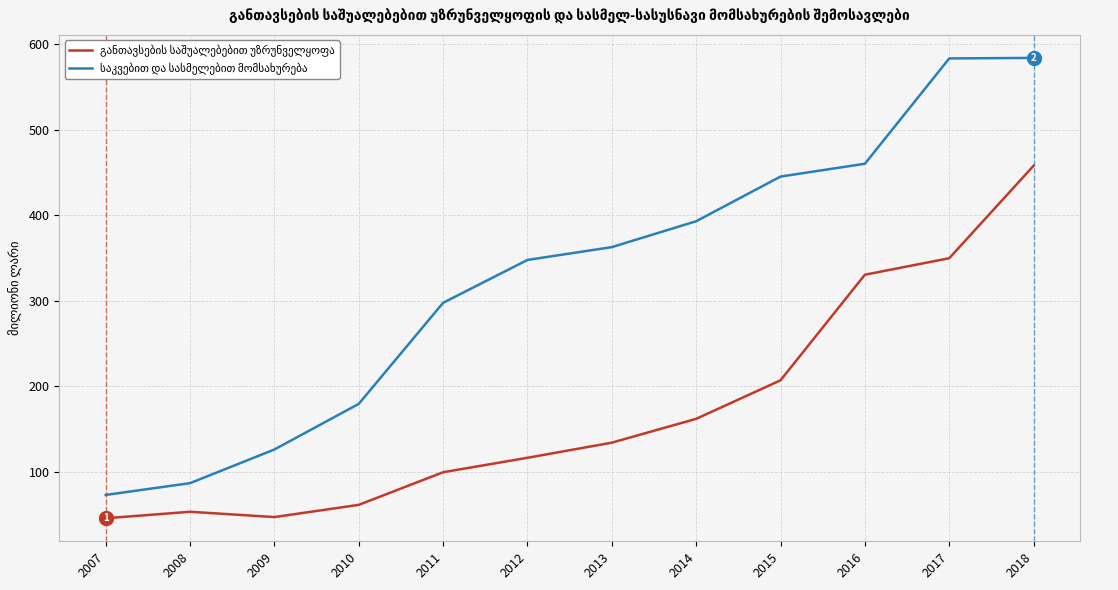

What is the difference between the highest and lowest values at 2007?

27.3